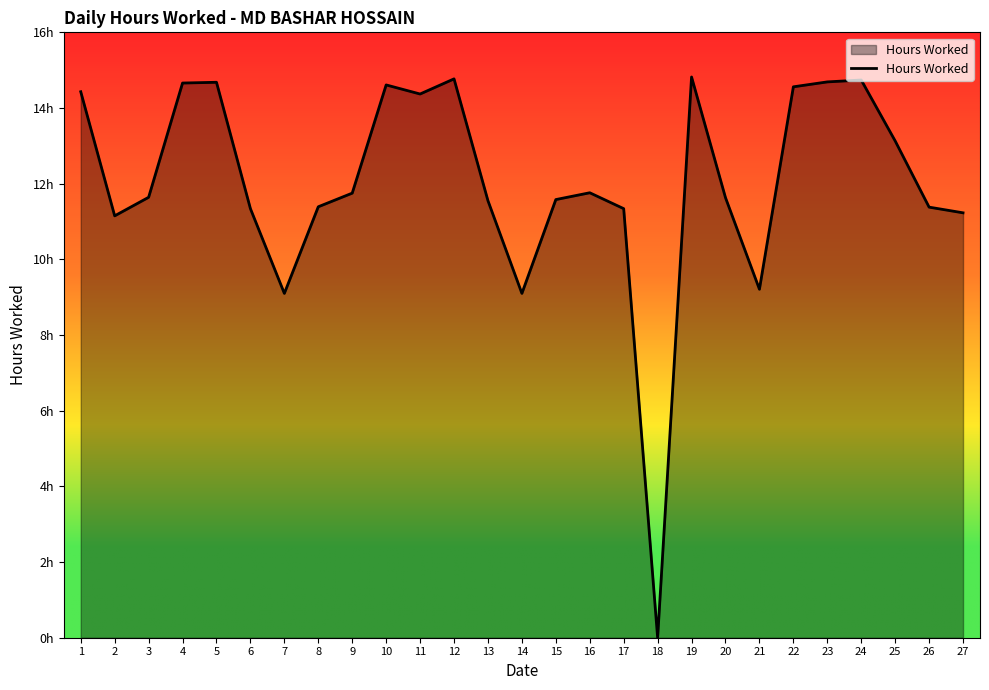

List the labels in order of value, largest first.

19, 12, 24, 23, 5, 4, 10, 22, 1, 11, 25, 16, 9, 3, 20, 15, 13, 8, 26, 6, 17, 27, 2, 21, 7, 14, 18